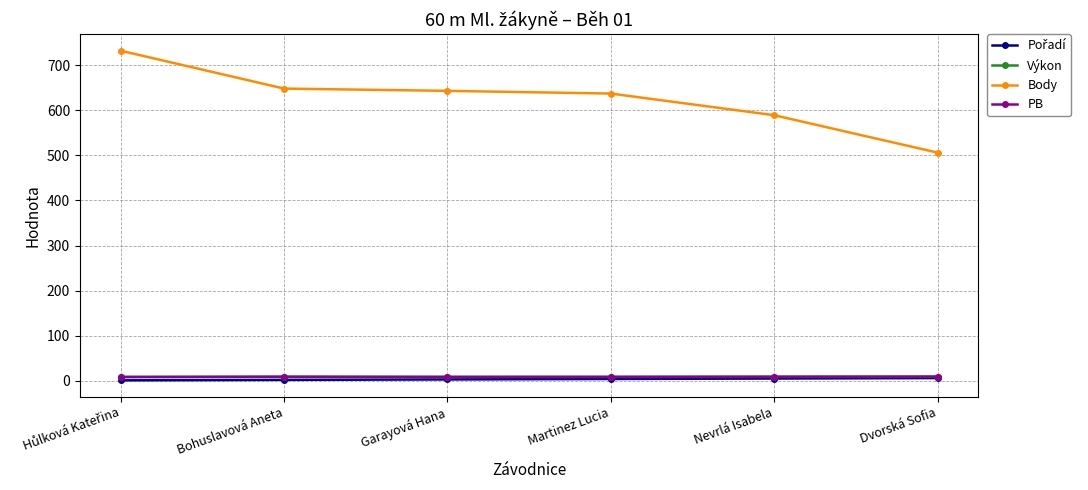

At how many categories does at least one series exceed 600?

4